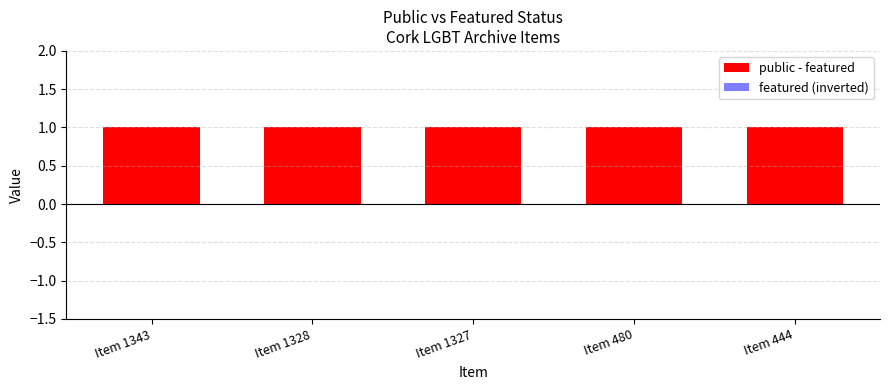

What is the sum of all public - featured values?

5